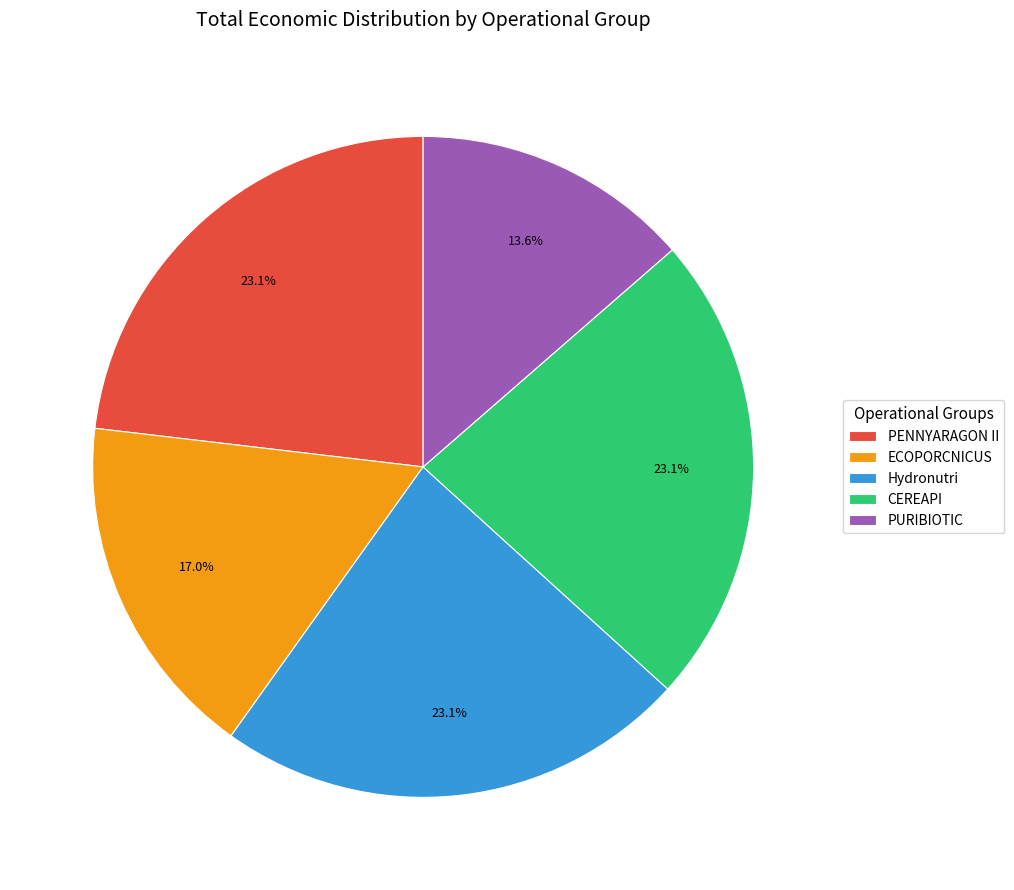

What is the smallest slice in the pie chart?

PURIBIOTIC